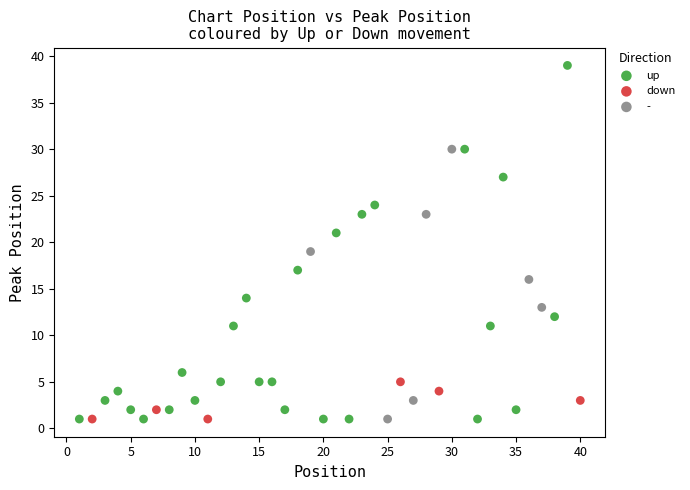

Which series has the widest spread of Y values?

up